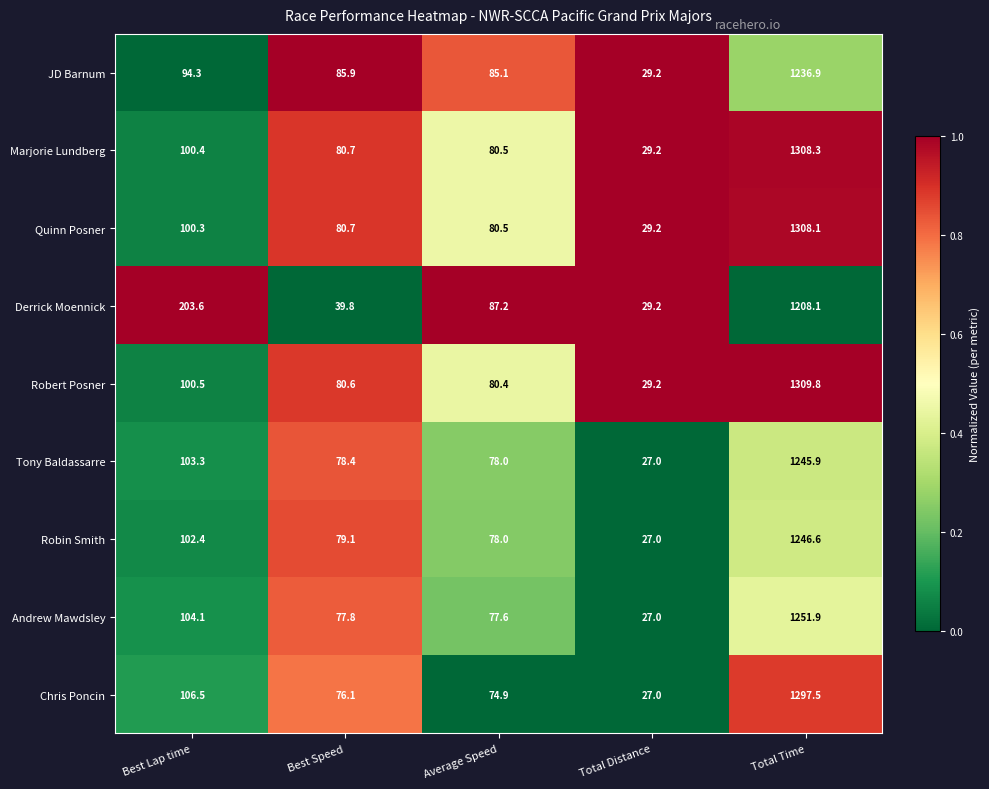

Rank the series by their maximum value, from lowest to highest.

Derrick Moennick, JD Barnum, Tony Baldassarre, Robin Smith, Andrew Mawdsley, Chris Poncin, Quinn Posner, Marjorie Lundberg, Robert Posner